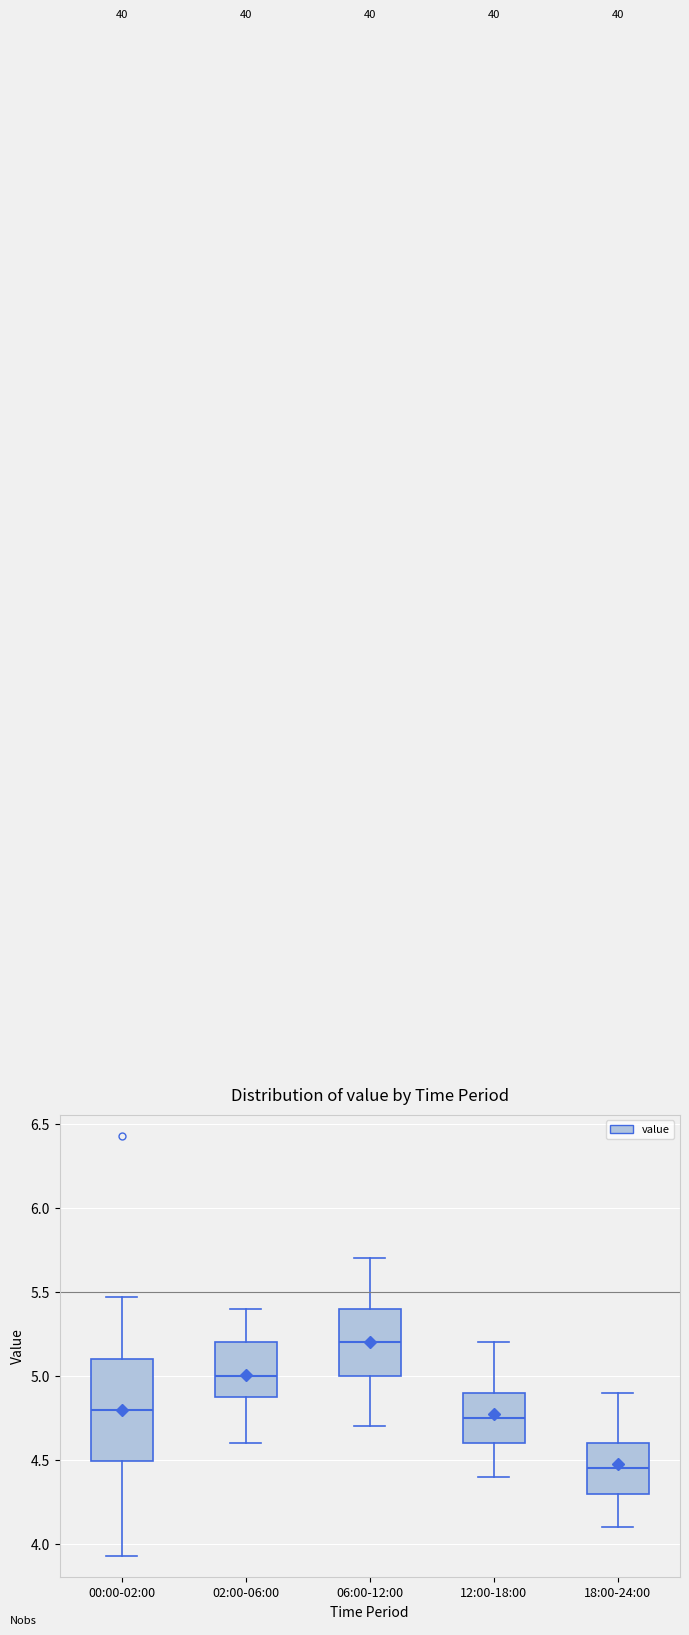

Which box is the tallest, from its lower edge to its upper edge?

00:00-02:00